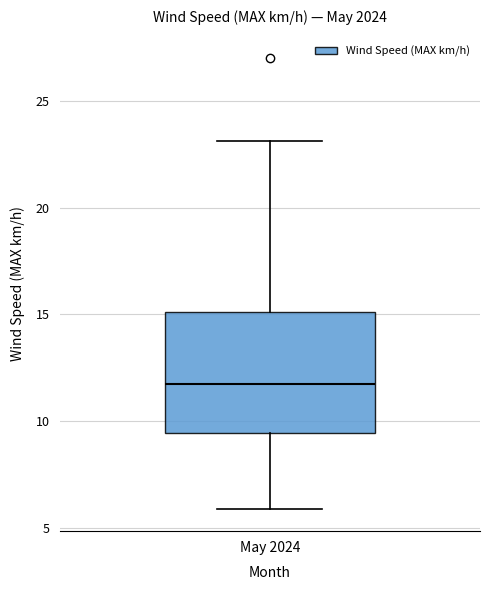

Transcribe this box plot: give where the median line is, the range the box spans, and where the two whiskers end, as read against the y-axis. The values are not printed on the chart, so give them approximately, as read against the axis.

median 12.0, box 9.5 to 15.0, whiskers 6.0 to 23.0